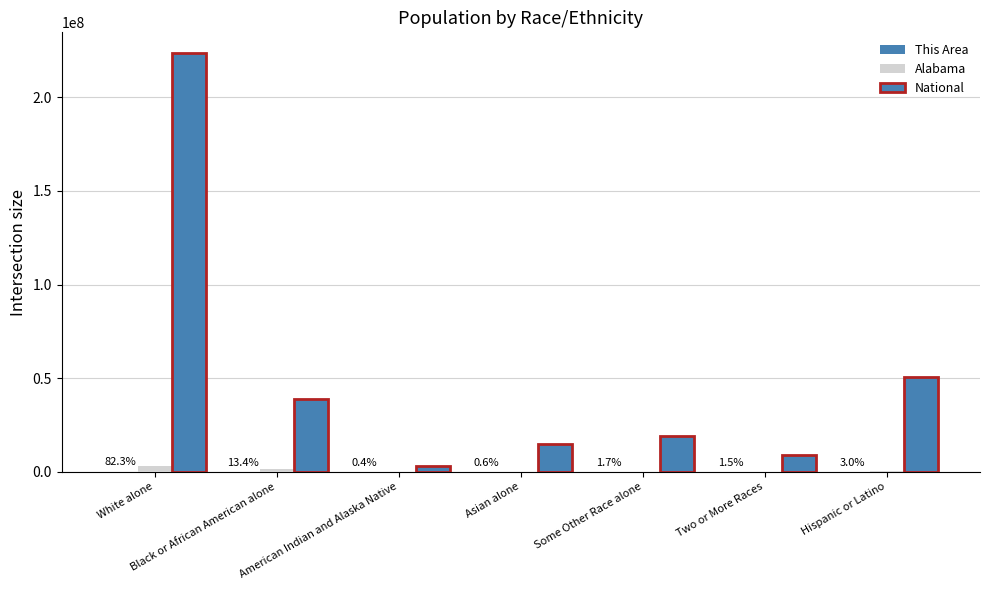

Reading left to right, transcribe all the data shown in this chart.

This Area: 102964	16716	552	713	2090	1868	3700
Alabama: 3275394	1251311	28218	53595	96910	71251	185602
National: 223553265	38929319	2932248	14674252	19107368	9009073	50477594